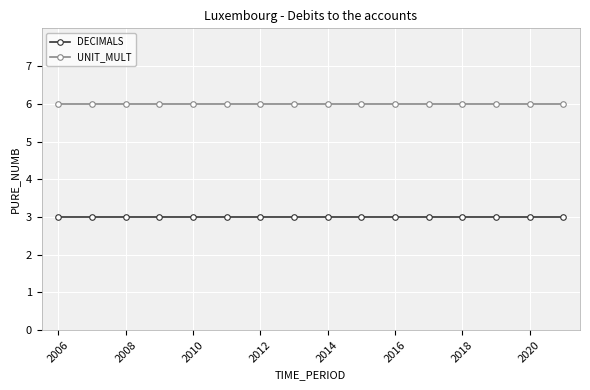

True or false: UNIT_MULT and DECIMALS intersect in this chart.

False